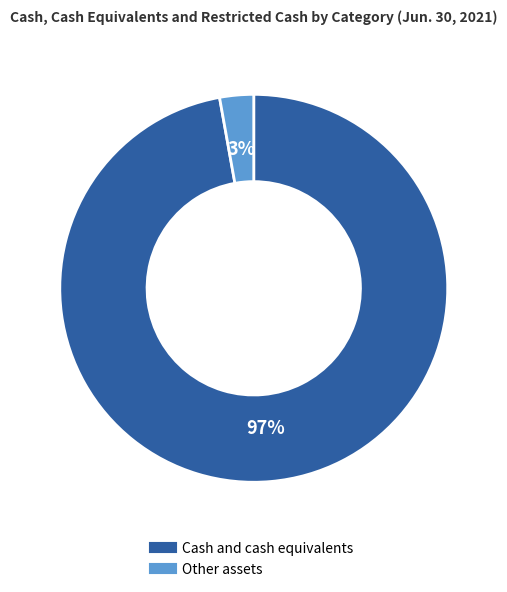

Which category accounts for the majority?

Cash and cash equivalents